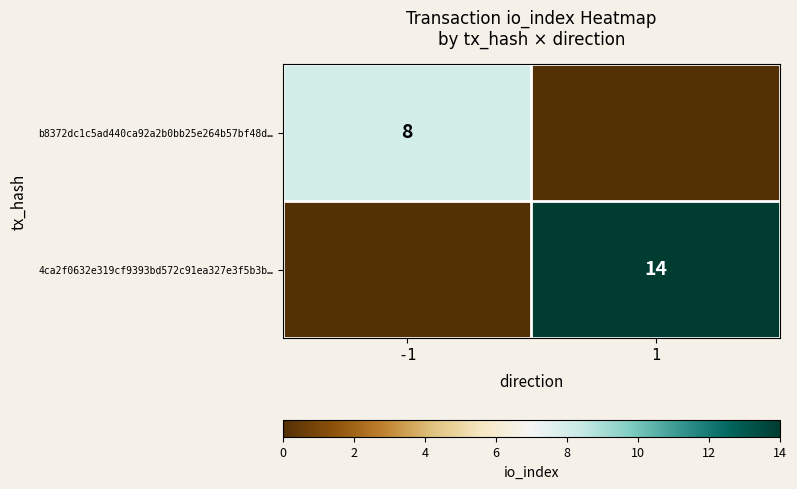

The value of 4ca2f0632e319cf9393bd572c91ea327e3f5b3b… at 1 is 14. True or false?

True